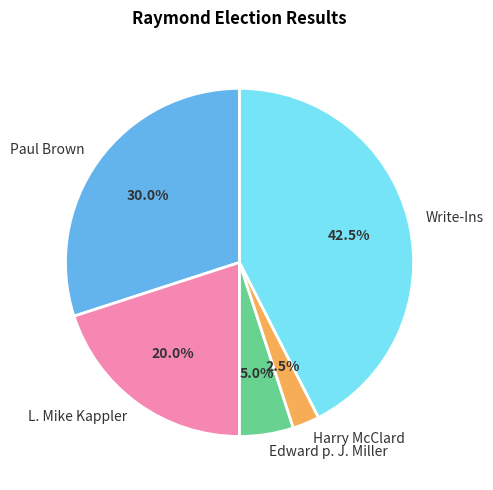

What portion of the pie excludes L. Mike Kappler?

80.0%